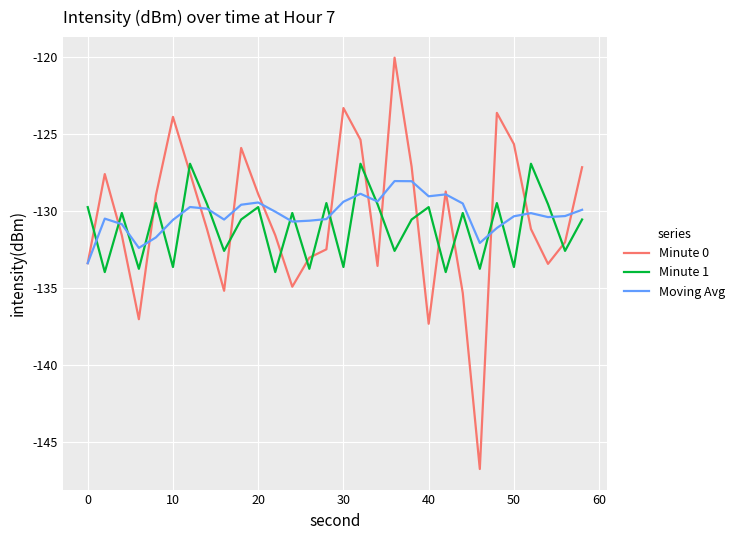

Which series has the largest range (max minus min)?

Minute 0